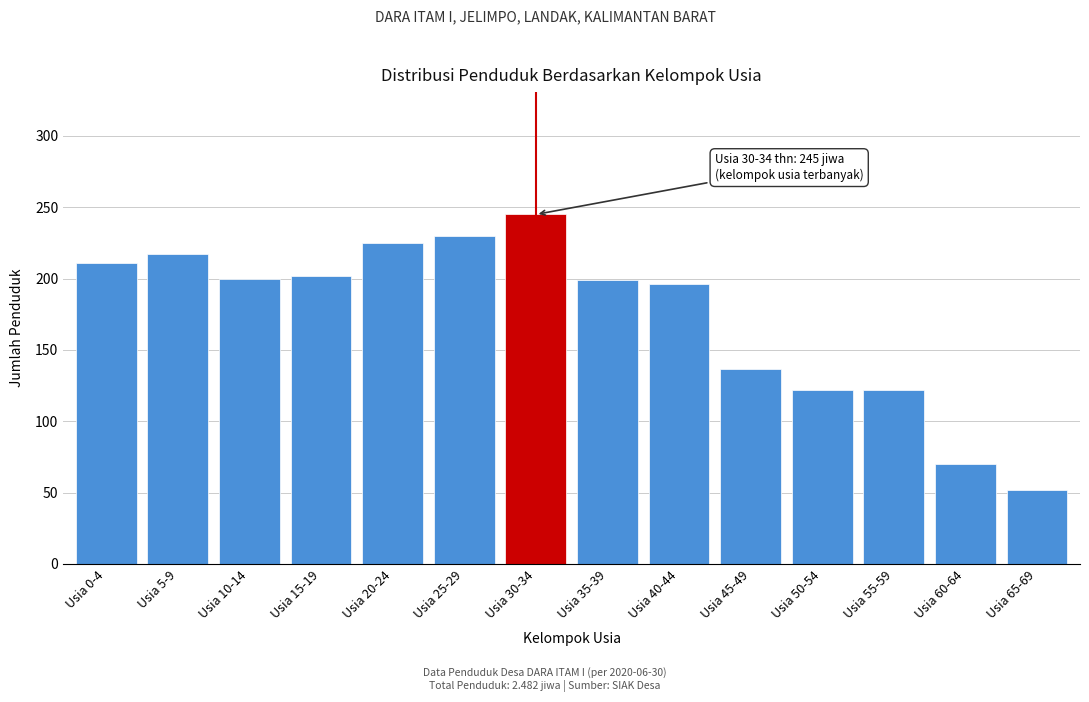

What is the difference between the second highest and second lowest values?

160